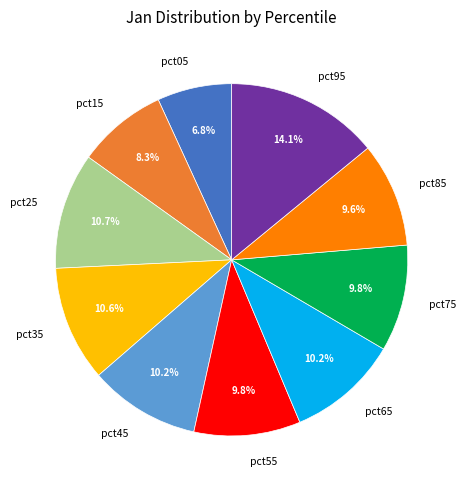

To the nearest percent, what is the combined percentage of pct35 and pct05?

17%